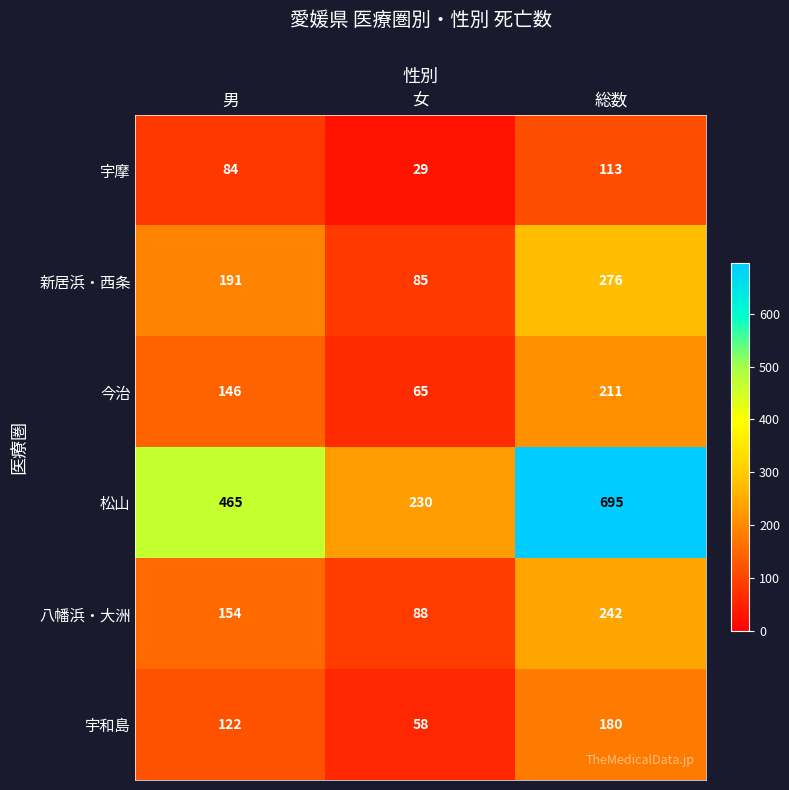

How many data points in 宇摩 are less than 84?

1